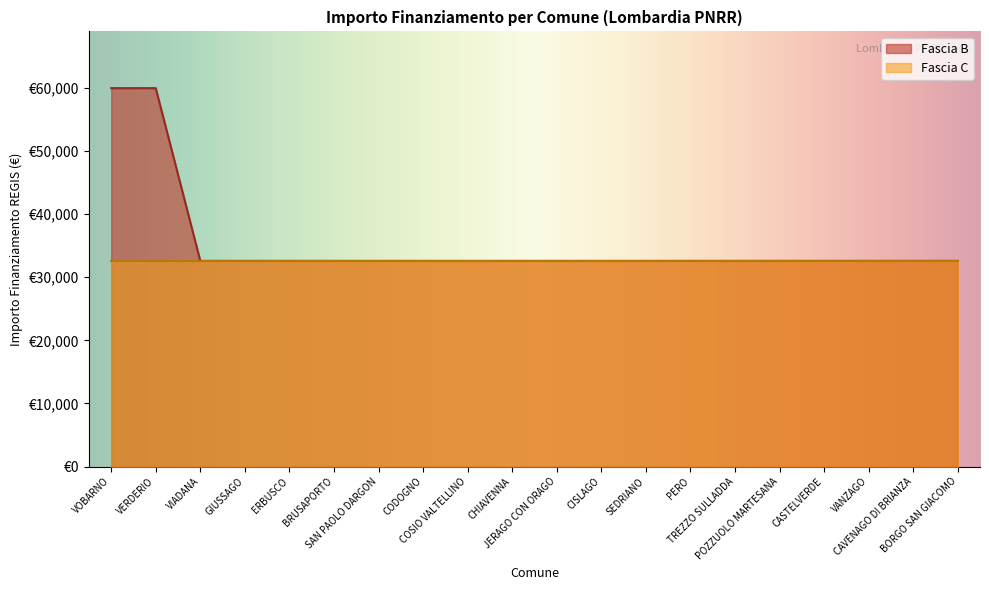

Approximately how many times larger is the value at TREZZO SULLADDA compared to VIADANA?

1.0